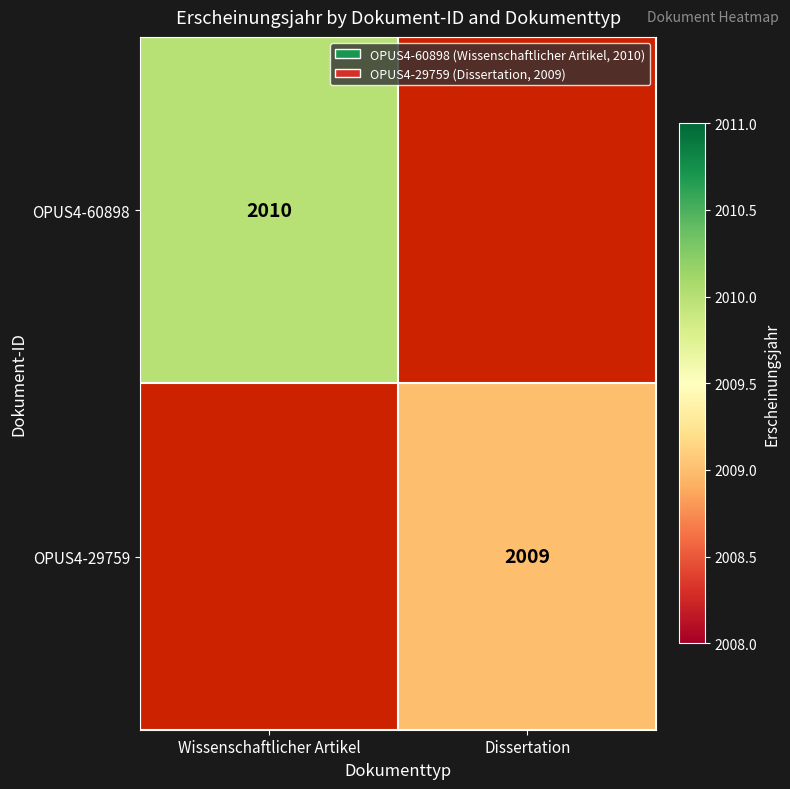

True or false: OPUS4-29759 has a value of 900 at Dissertation.

False